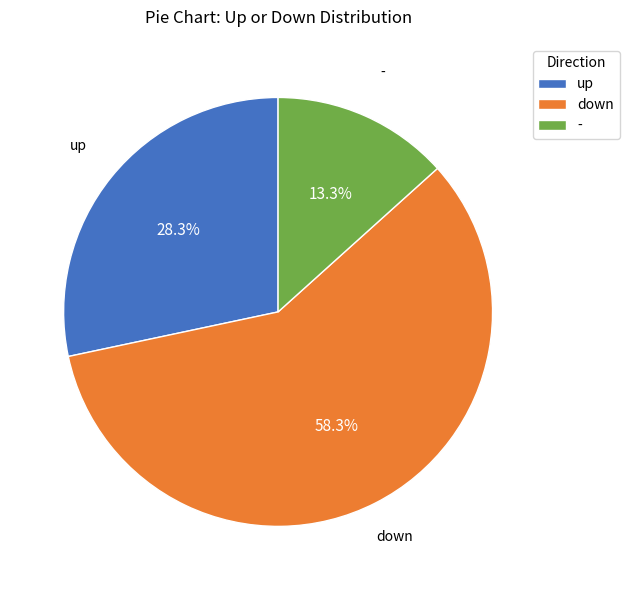

Is it true that - is 13% of the pie?

True